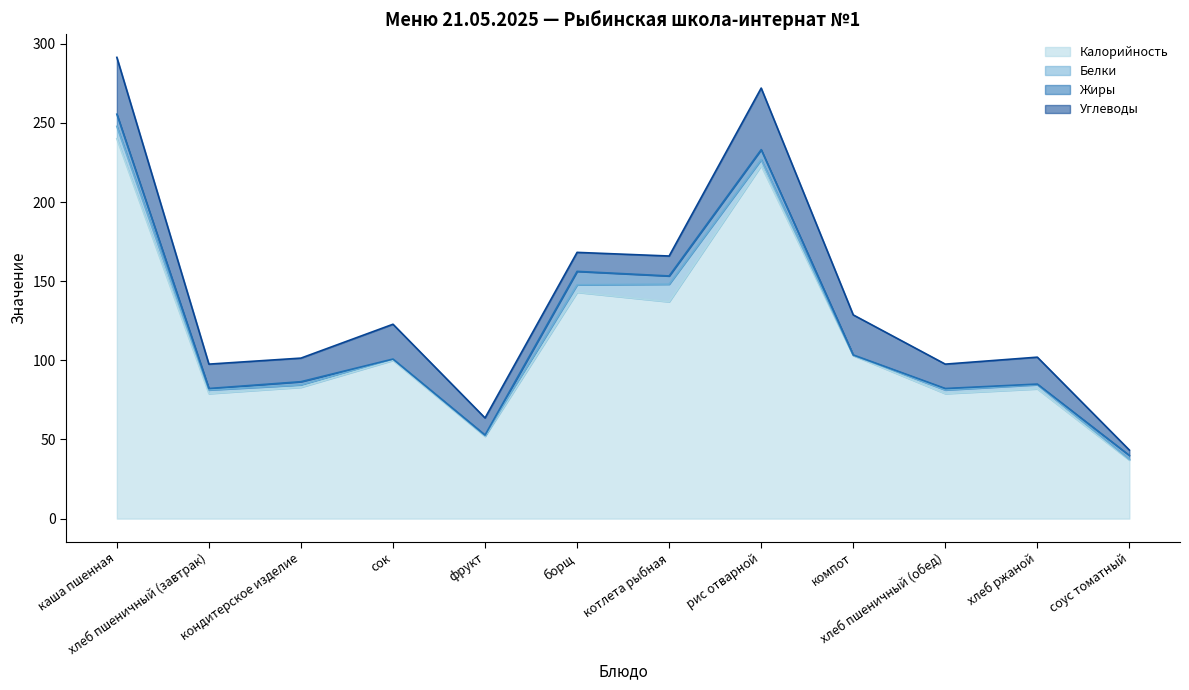

Rank the series at котлета рыбная from lowest to highest value.

Жиры, Белки, Углеводы, Калорийность